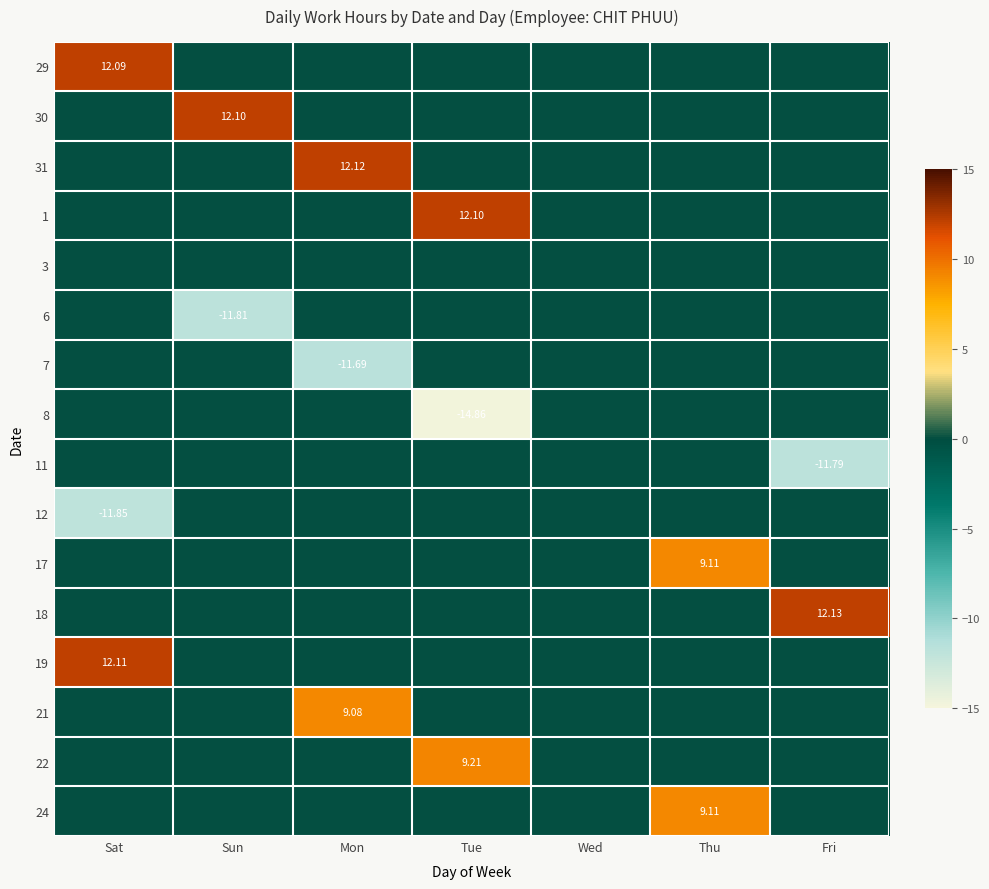

The value of 8 at Wed is 9.2. True or false?

False